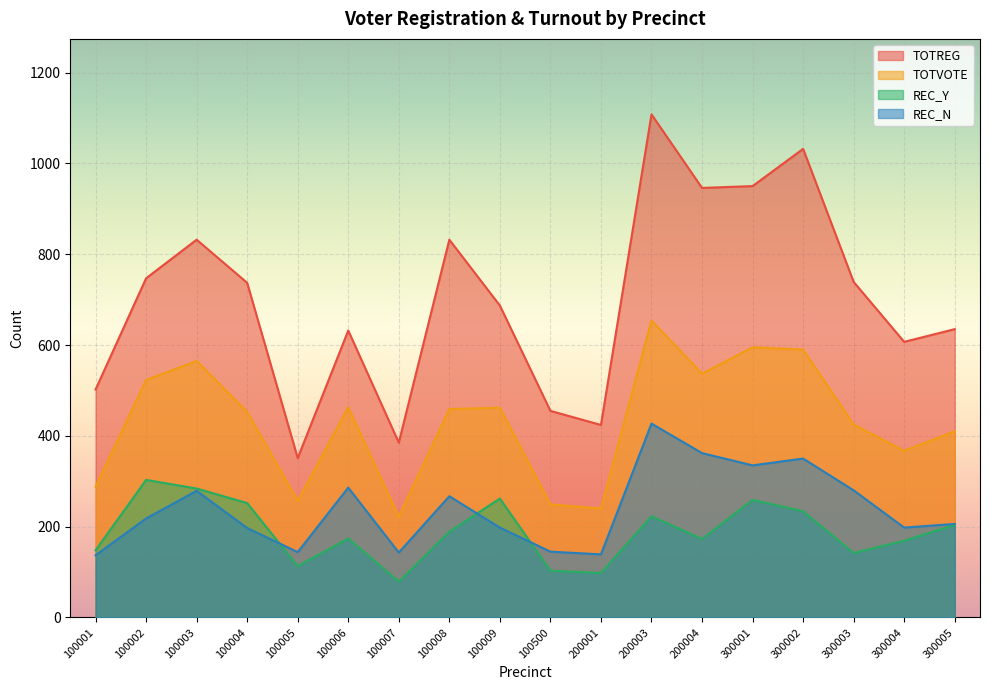

Where is the first local maximum for REC_Y?

100002